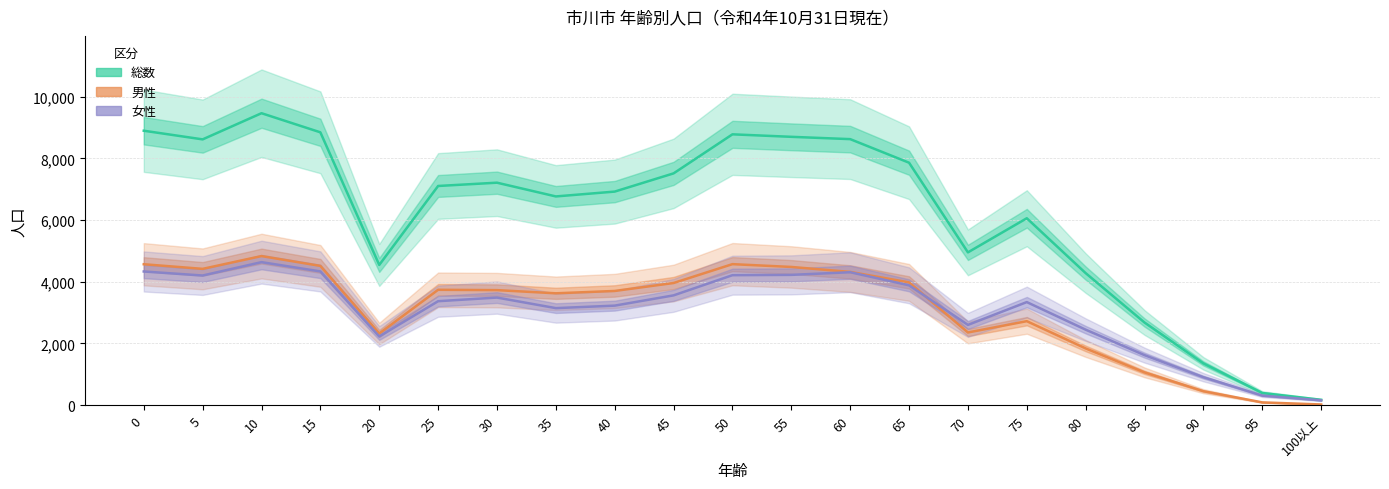

True or false: 女性 has a value of 3143 at 35.

True